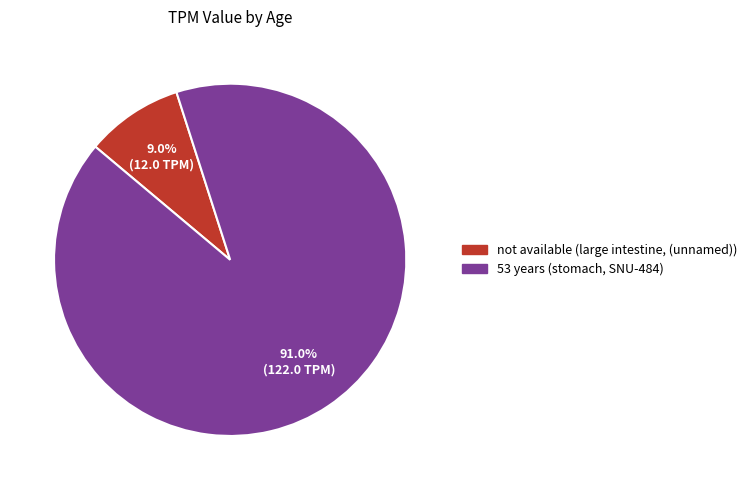

Is it true that not available is 1% of the pie?

False